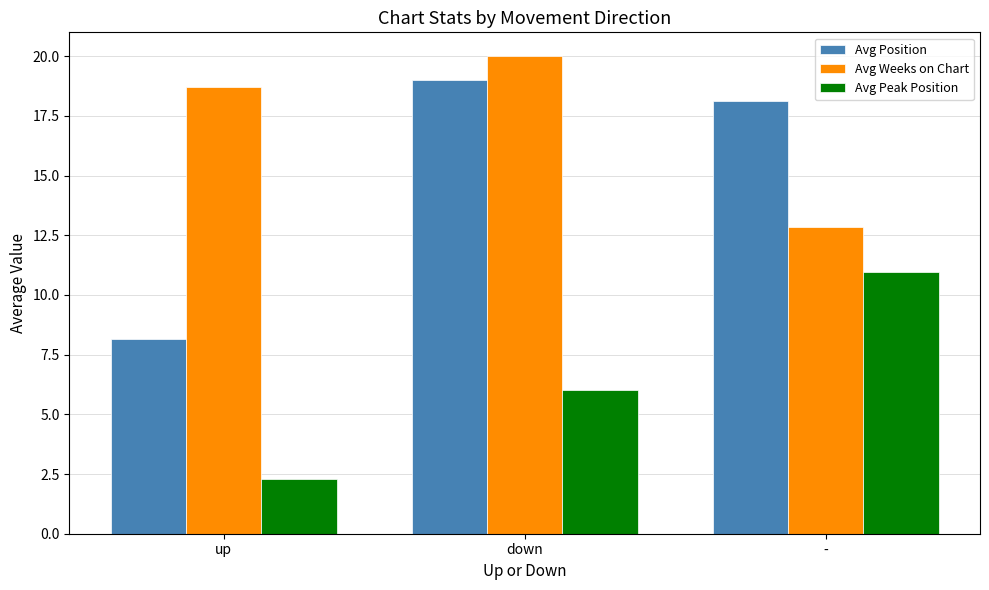

What is the spread (max minus min) of values at -?

7.2